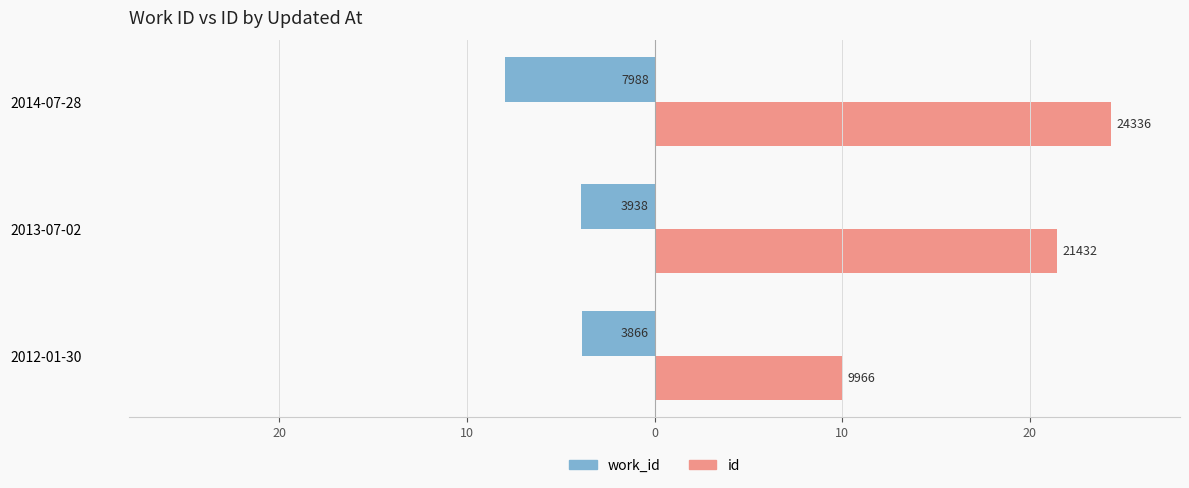

How many work_id values are between -7 and -3?

2